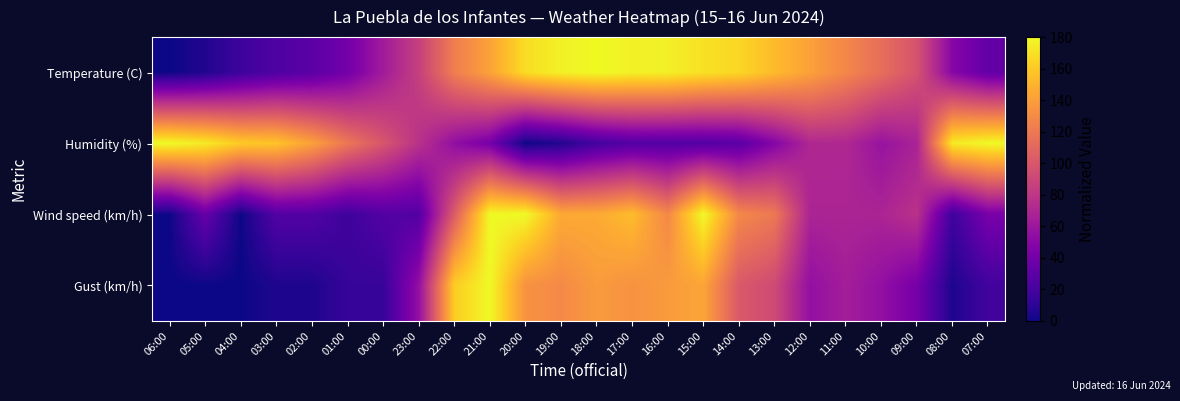

How many data points does each series have?

24